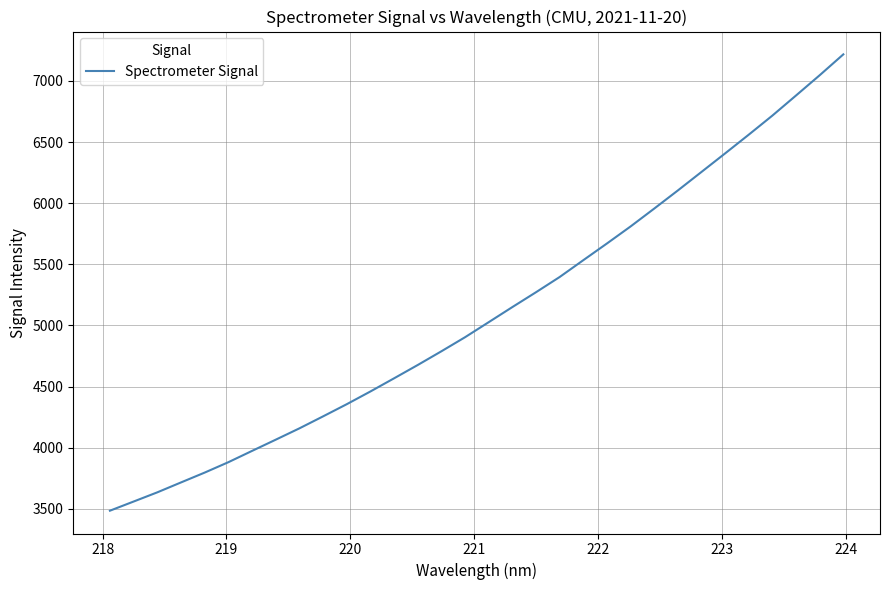

What is the smallest value displayed?

3484.0